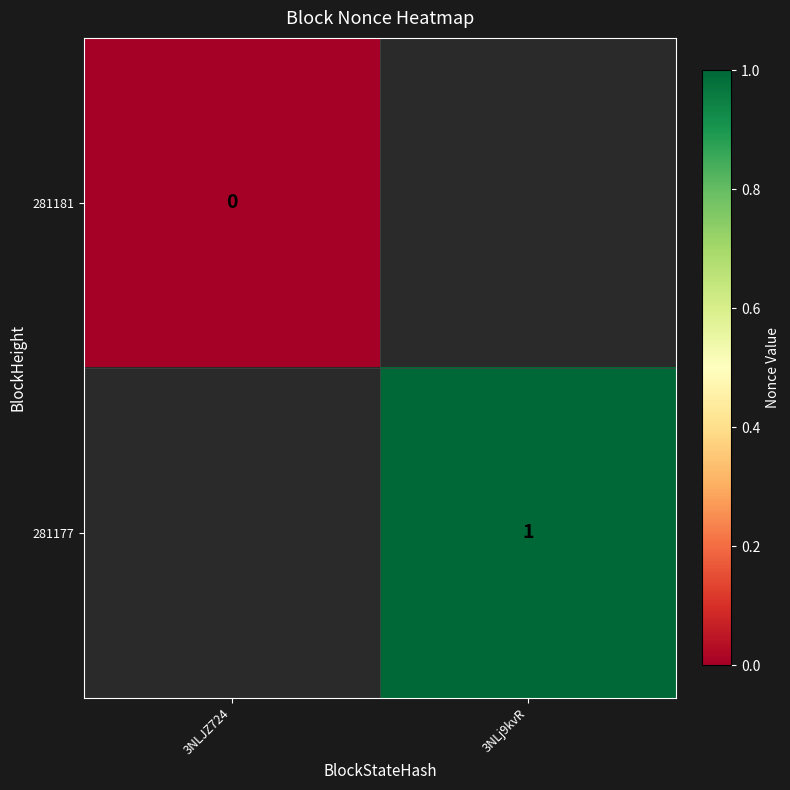

What is the total value across all series at 3NLJZ724?

-1